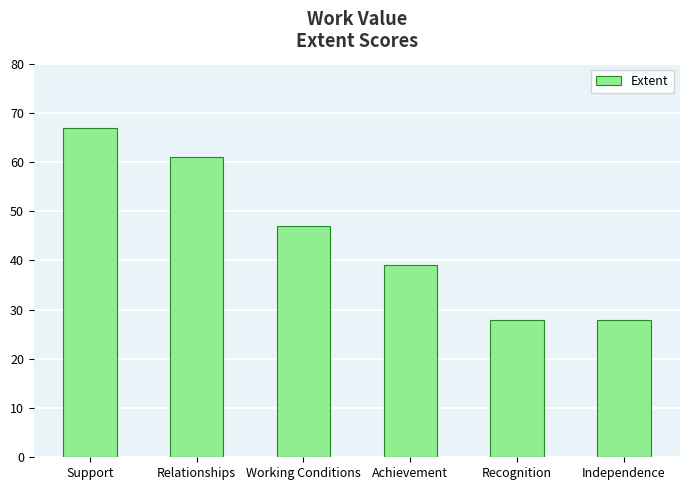

What is the label of the 6th bar from the left?

Independence